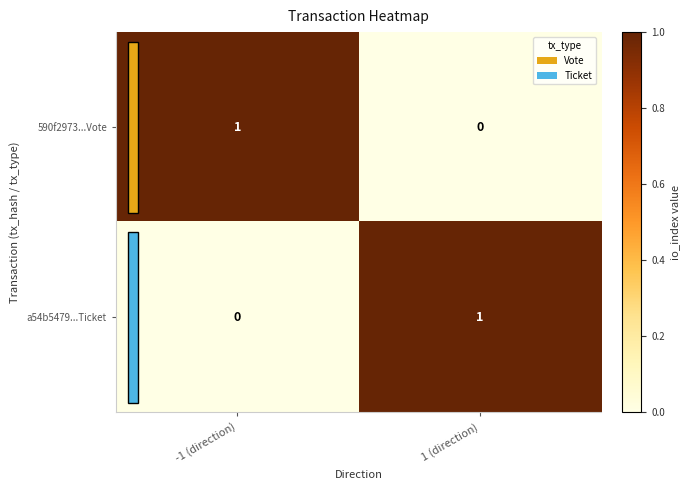

Rank the series at -1 (direction) from highest to lowest value.

590f2973...Vote, a54b5479...Ticket